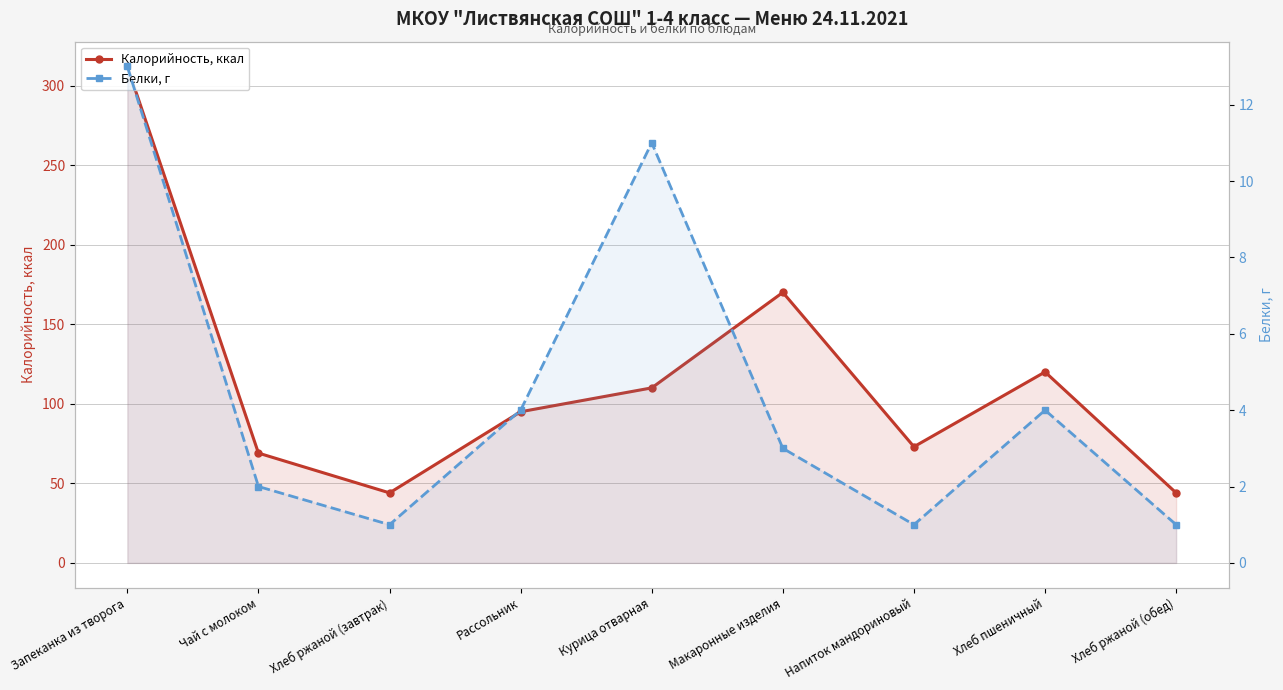

The Белки, г series shows 6 at Хлеб пшеничный. True or false?

False